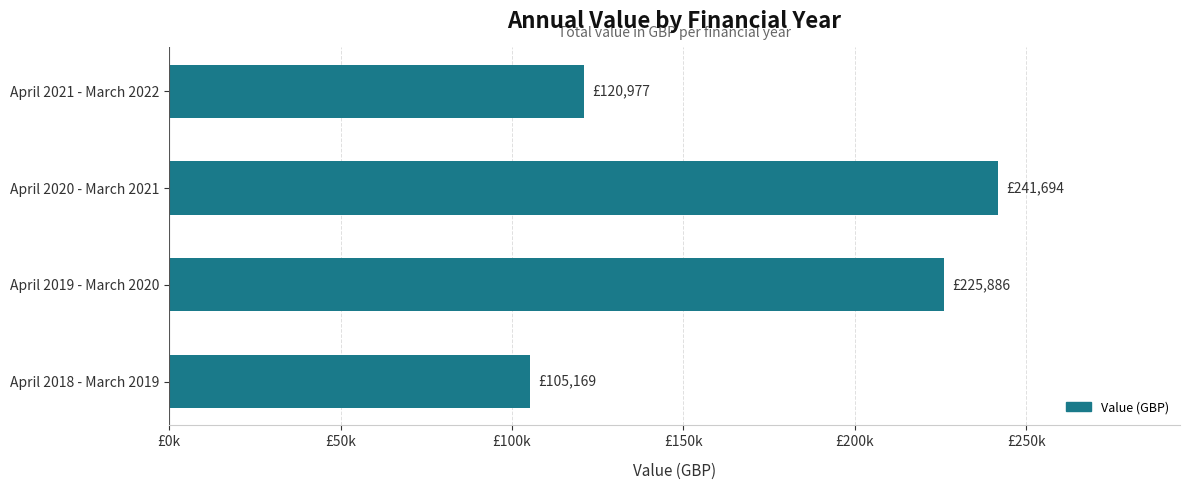

What is the difference between the maximum and second lowest values?

120716.5